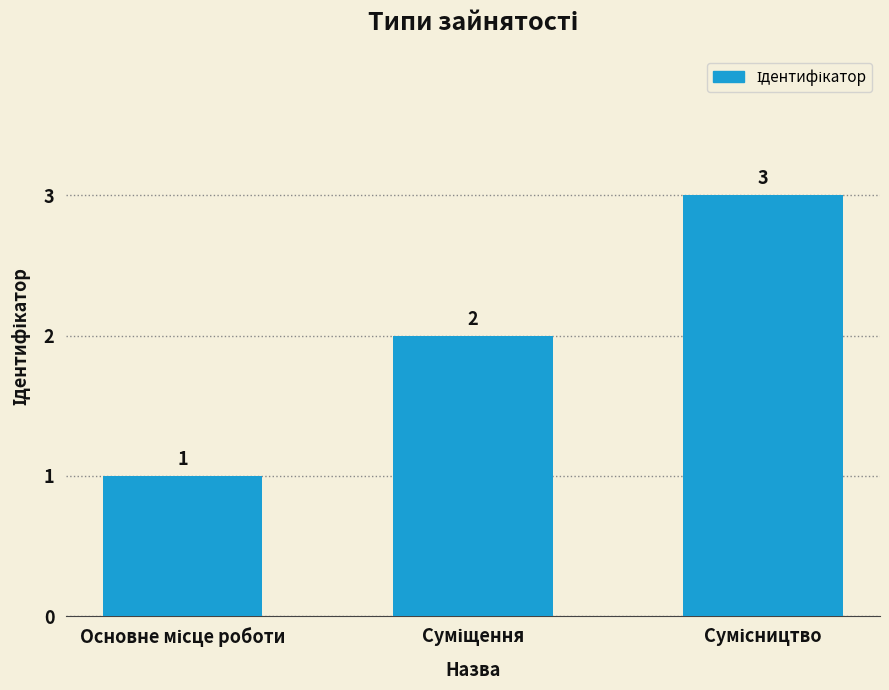

What is the maximum value shown in the chart?

3